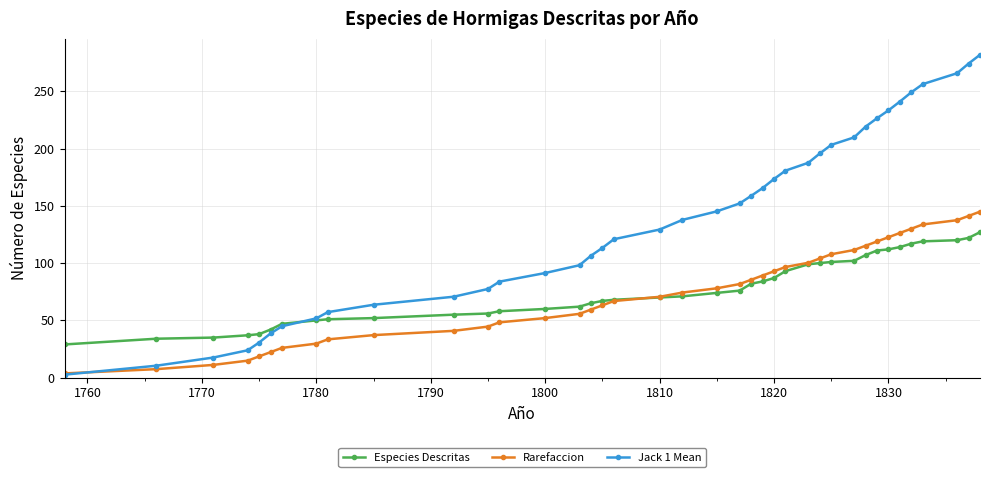

What are all the series names shown in the legend?

Especies Descritas, Rarefaccion, Jack 1 Mean